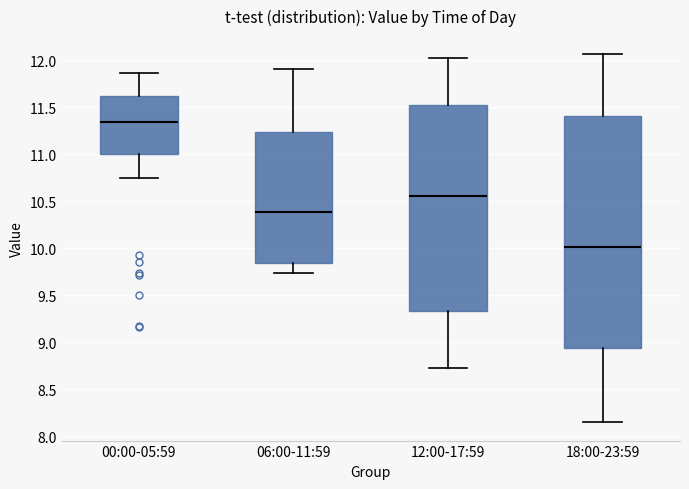

Reading left to right, transcribe this box plot: for each box, give where its median line is, the range the box spans, and where its two whiskers end, as read against the y-axis. The values are not printed on the chart, so give them approximately, as read against the axis.

00:00-05:59: median 11.35, box 11.00 to 11.60, whiskers 10.75 to 11.85
06:00-11:59: median 10.40, box 9.85 to 11.25, whiskers 9.75 to 11.90
12:00-17:59: median 10.55, box 9.35 to 11.55, whiskers 8.75 to 12.00
18:00-23:59: median 10.00, box 8.95 to 11.40, whiskers 8.15 to 12.05